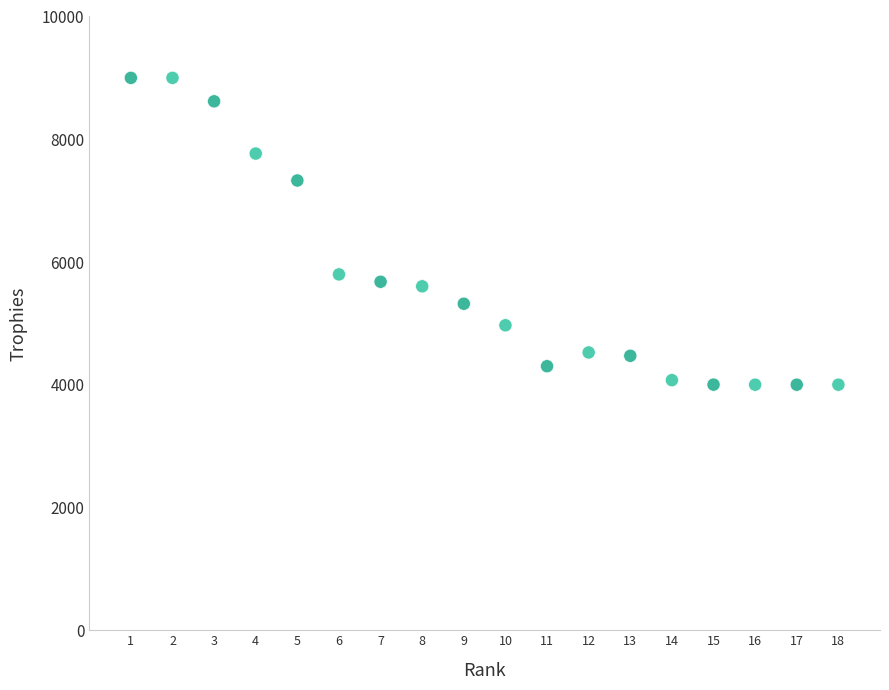

What is the range of X values (max minus min)?

17